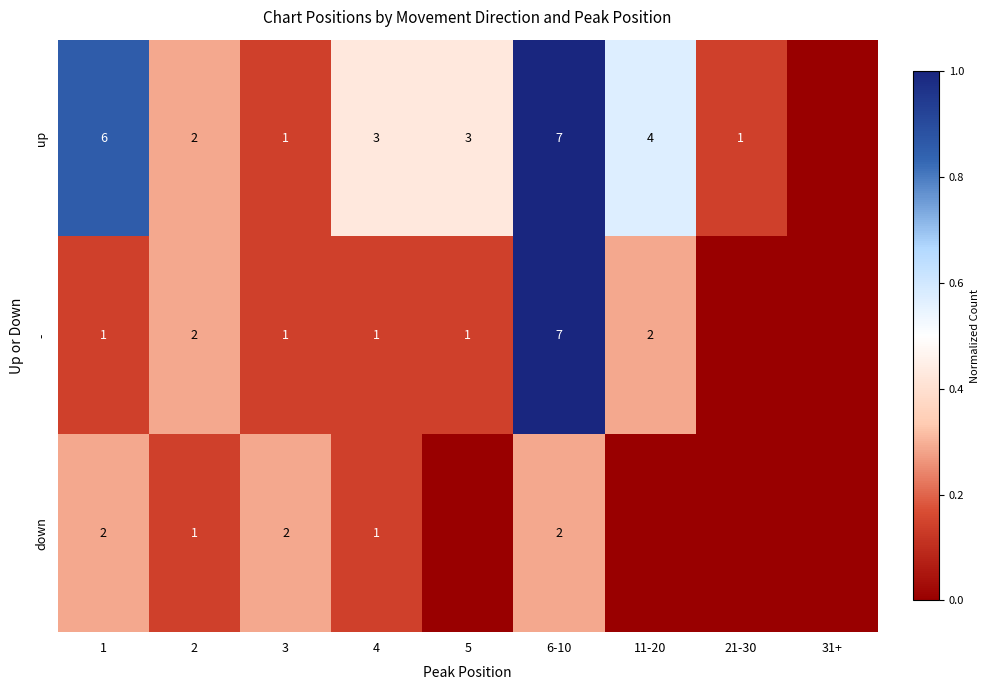

What is the sum of the up values at 4 and 3?

4